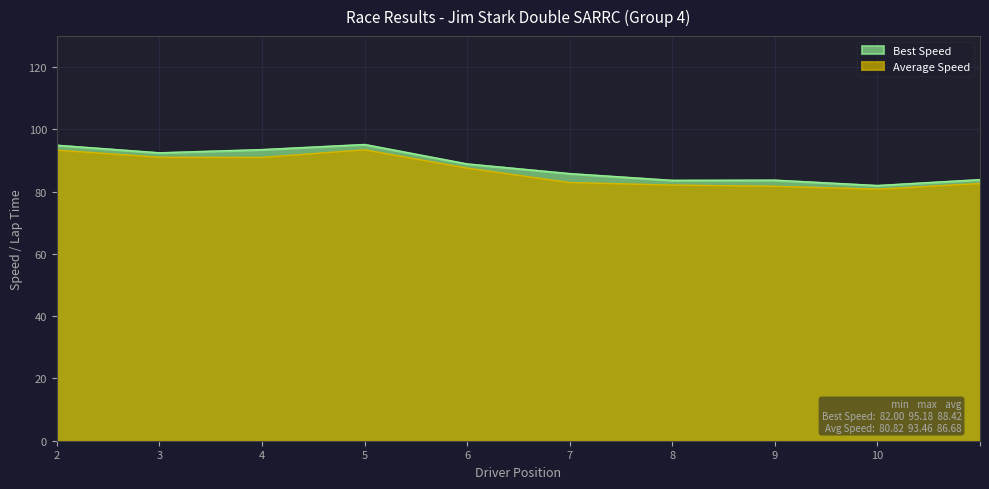

What is the spread (max minus min) of values at 7?

2.9